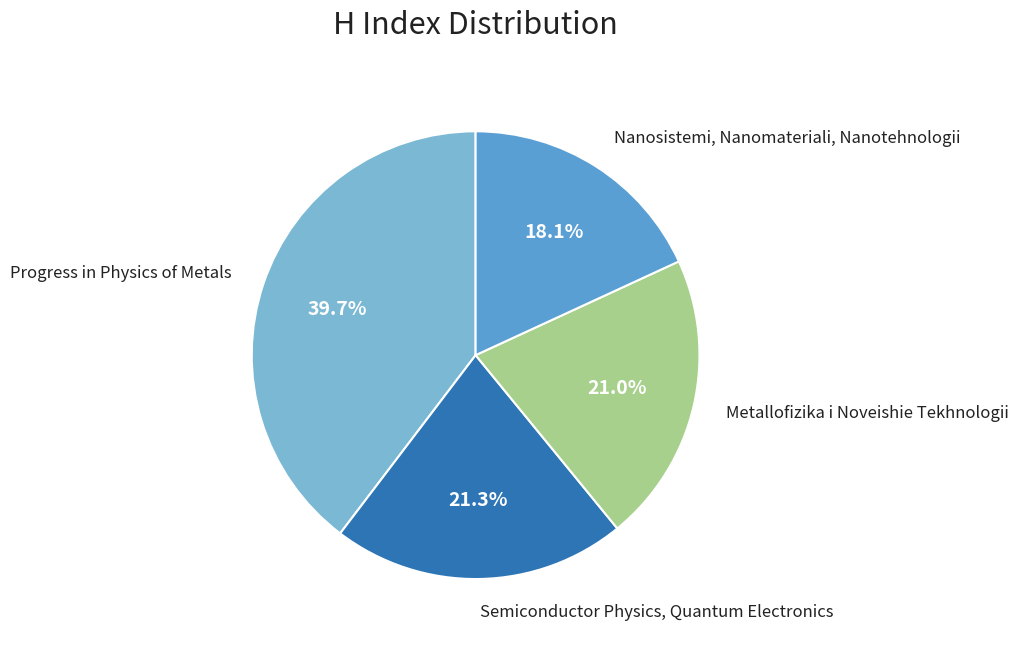

To the nearest percent, what portion does Progress in Physics of Metals represent?

40%